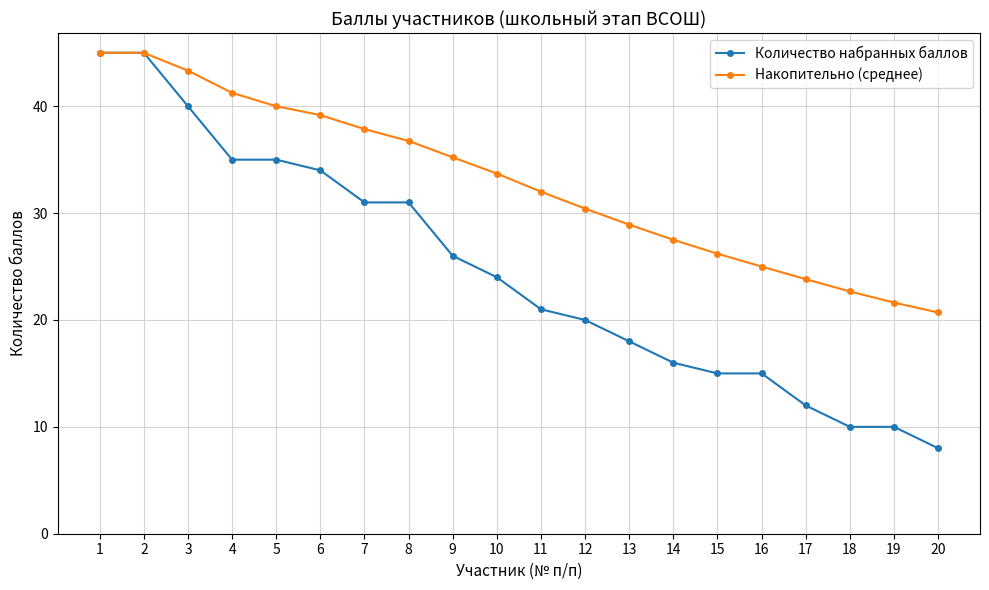

What is the value of the Количество набранных баллов point at the 6th from the left?

34.0